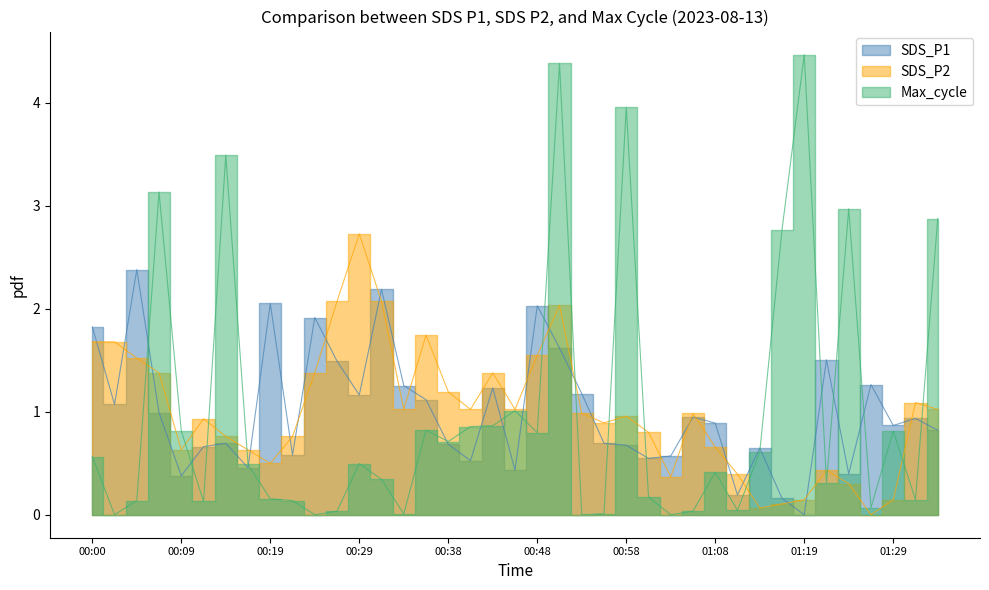

The value of SDS_P1 at 01:27 is 2.0. True or false?

False